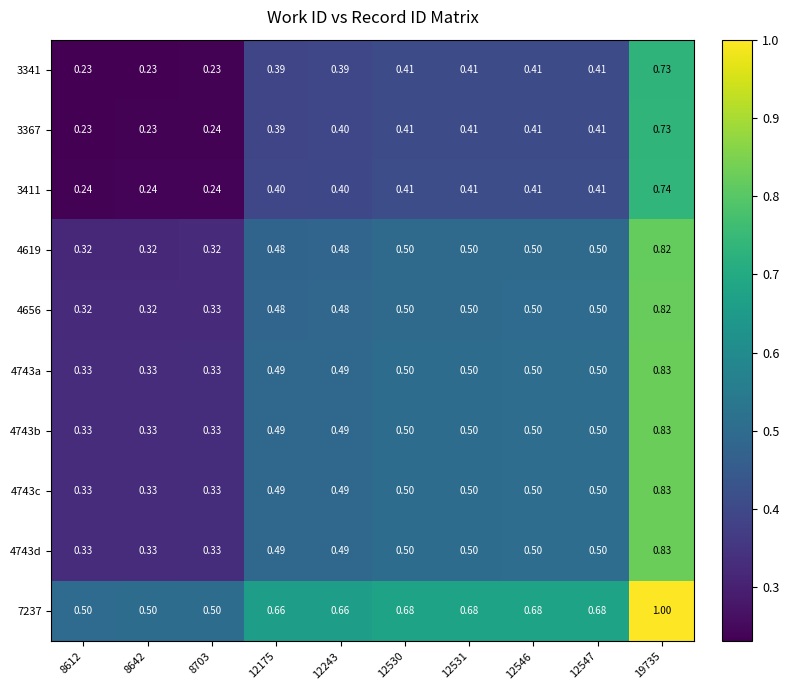

What is the greatest value displayed?

1.0